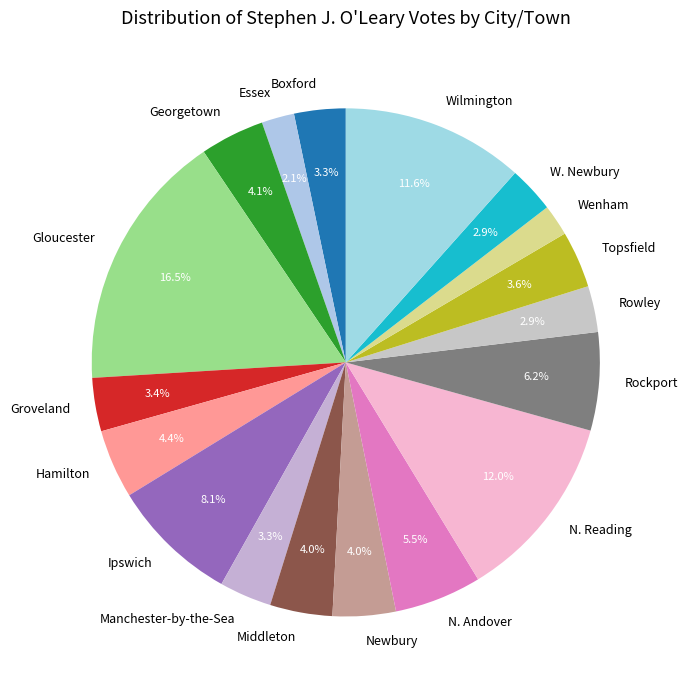

How many slices are in this pie chart?

18